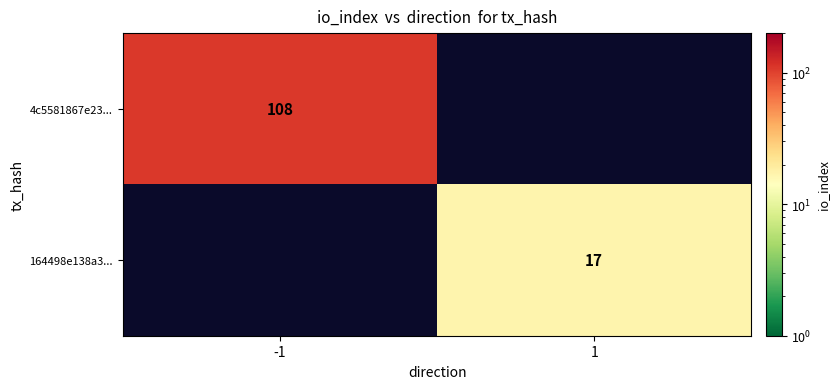

Is it true that 164498e138a3... equals 11 at 1?

False